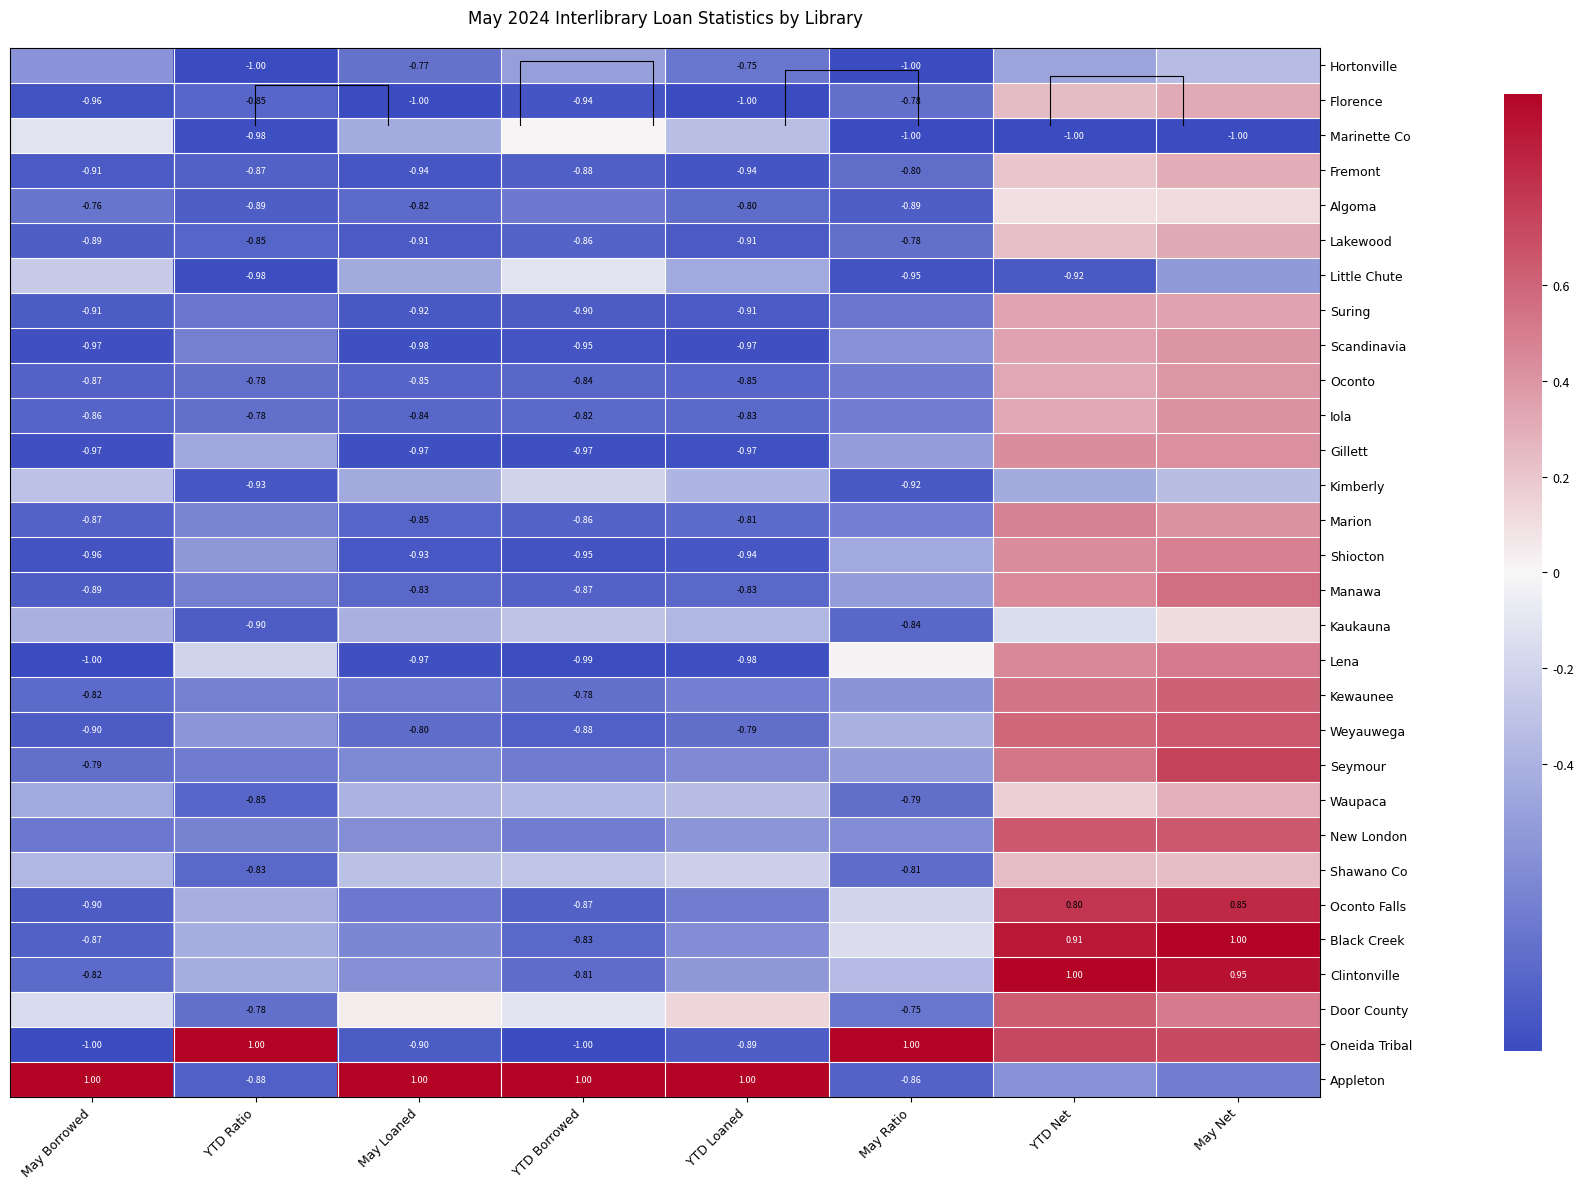

What is the difference between the Shiocton values at YTD Loaned and YTD Ratio?

0.4